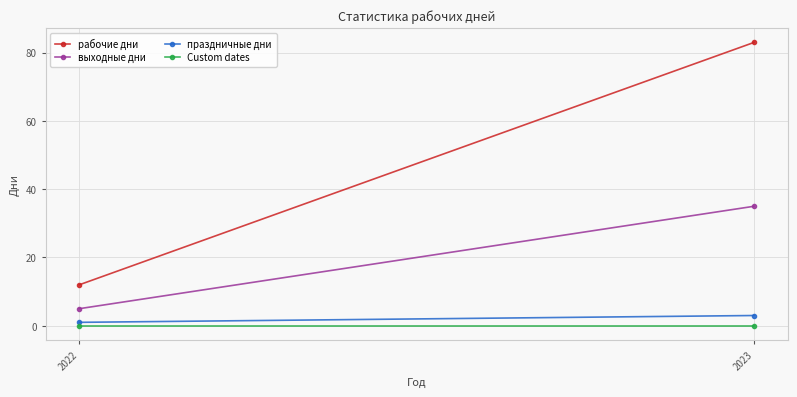

Reading left to right, what are all the values shown in this chart?

рабочие дни: 2022=12	2023=83
выходные дни: 2022=5	2023=35
праздничные дни: 2022=1	2023=3
Custom dates: 2022=0	2023=0